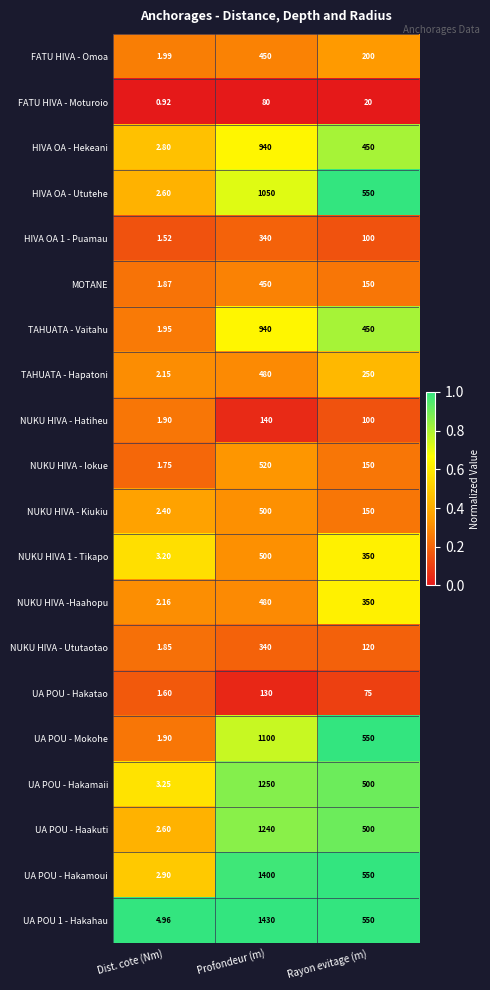

At which label does FATU HIVA - Omoa first exceed 200?

Profondeur (m)